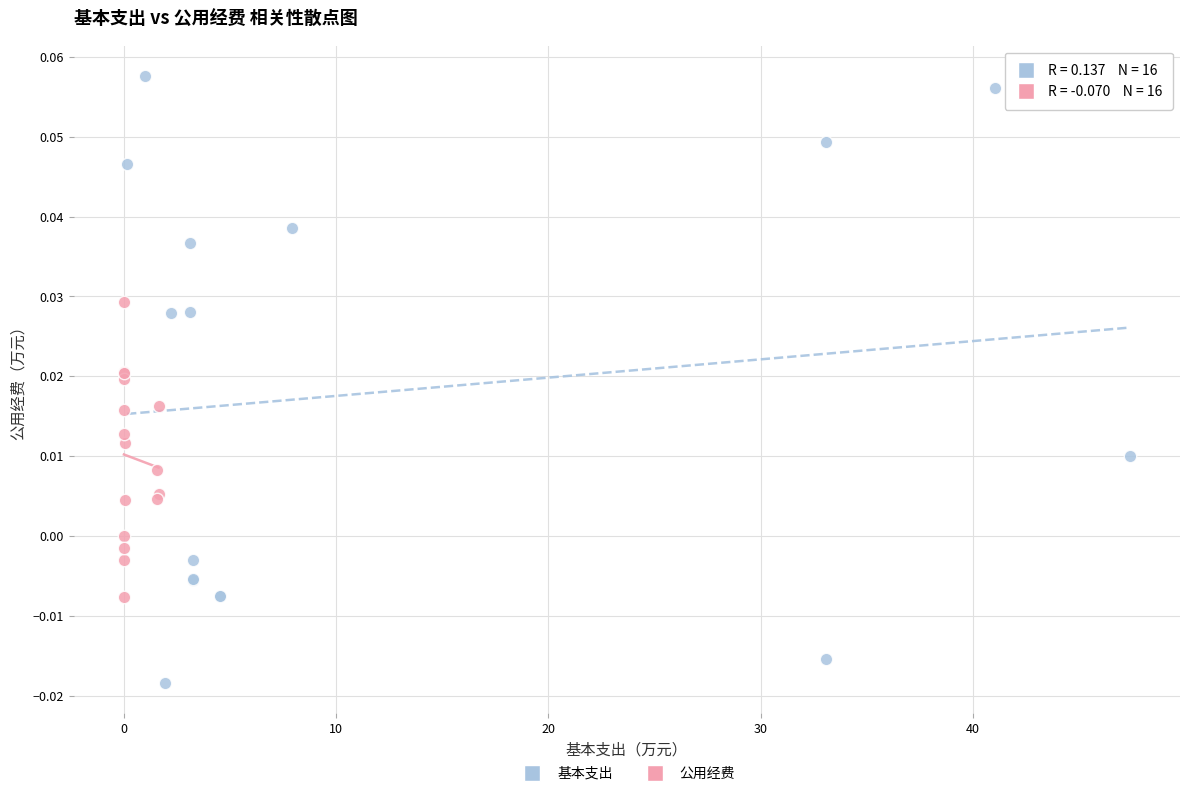

Which series contains the lowest Y value?

基本支出